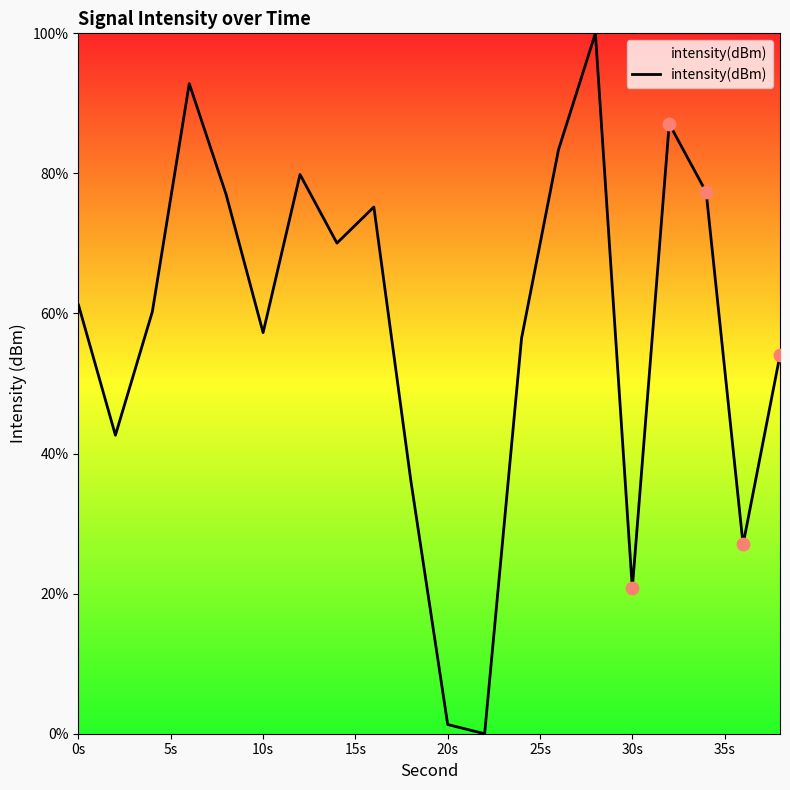

What is the greatest value displayed?

100.0